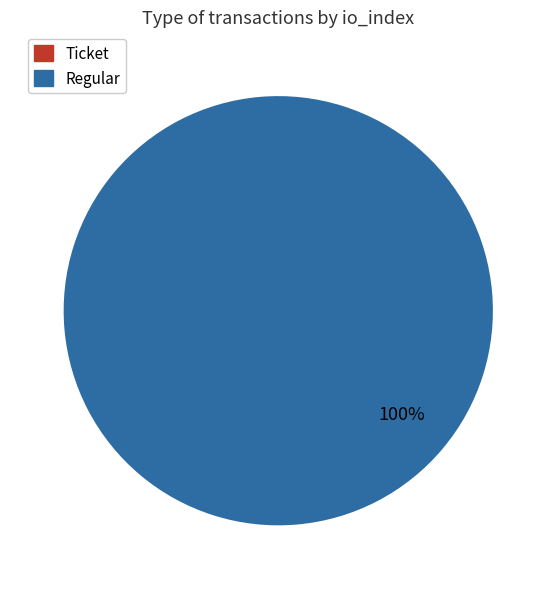

To the nearest percent, what is the average slice percentage?

50%